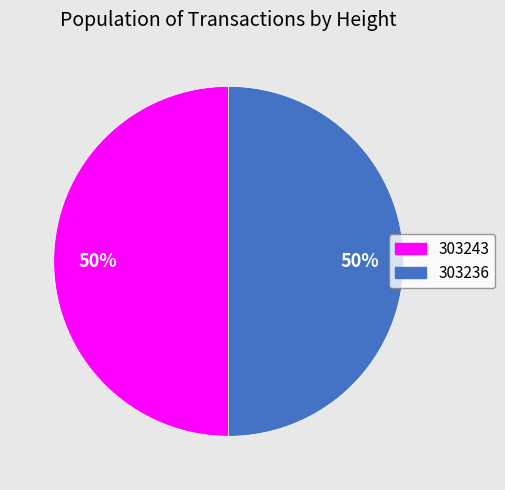

What is the ratio of the value at 303243 to the value at 303236?

1.0